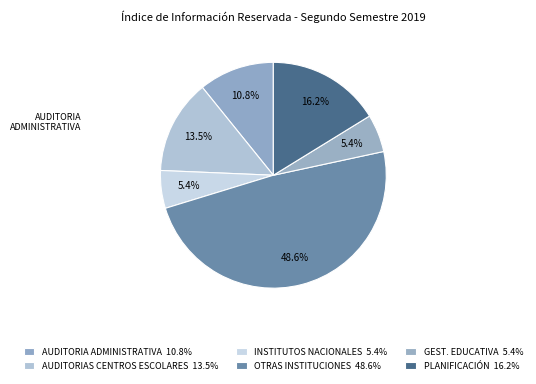

How many slices are in this pie chart?

6